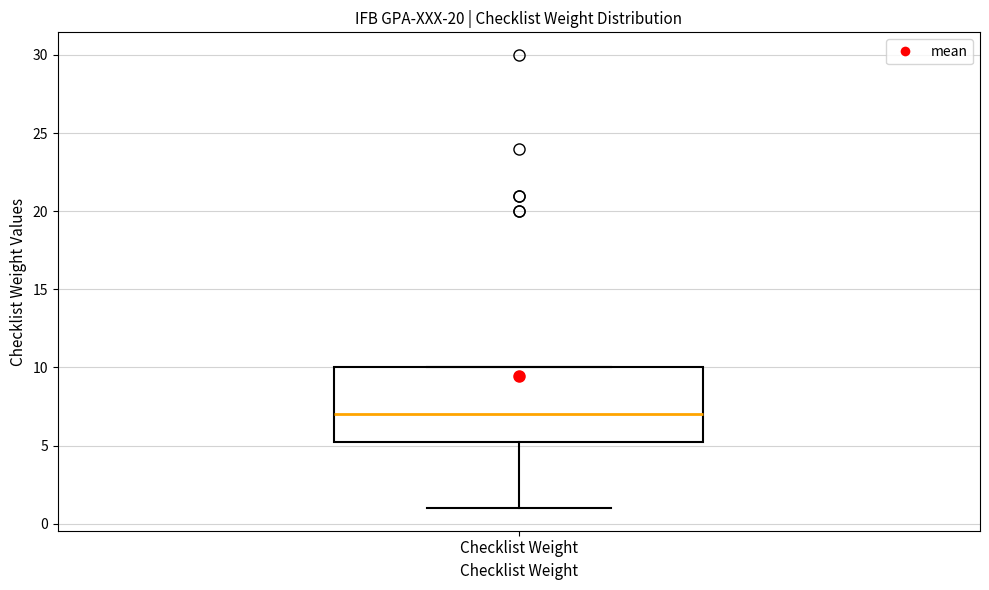

Read this box plot against the y-axis: the position of the median line, the range covered by the box, and the ends of both whiskers. The values are not printed on the chart, so give them approximately, as read against the axis.

median 7.0, box 5.5 to 10.0, whiskers 1.0 to 10.0